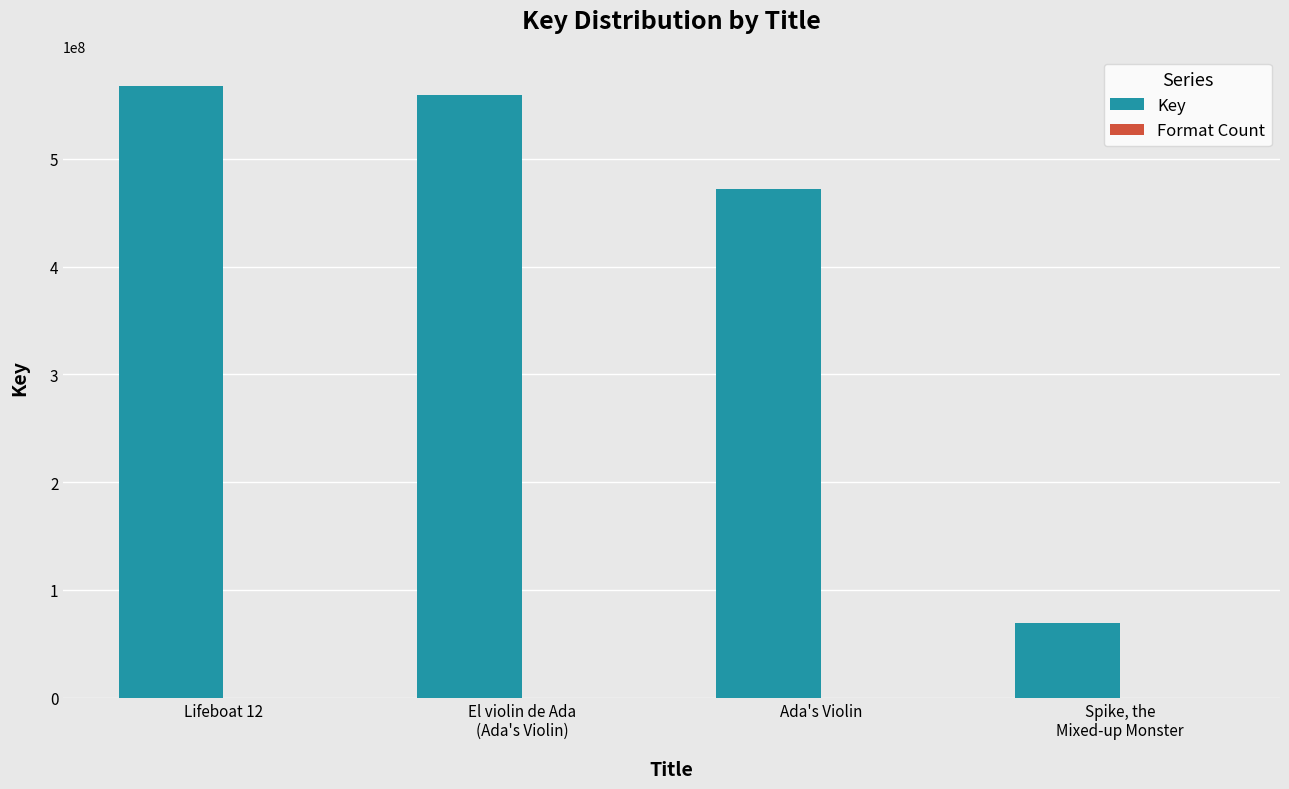

Which series has the largest total across all categories?

Key